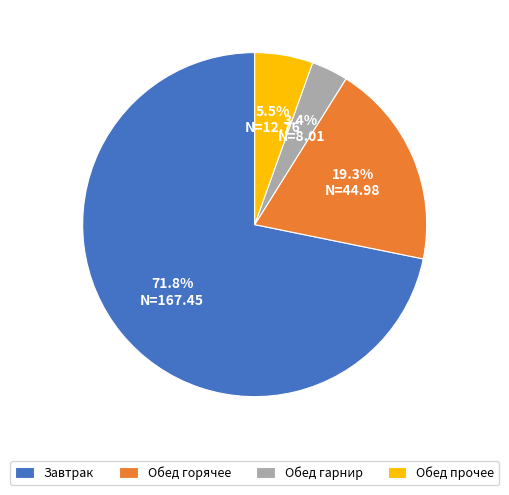

Does any single category account for the majority?

Yes